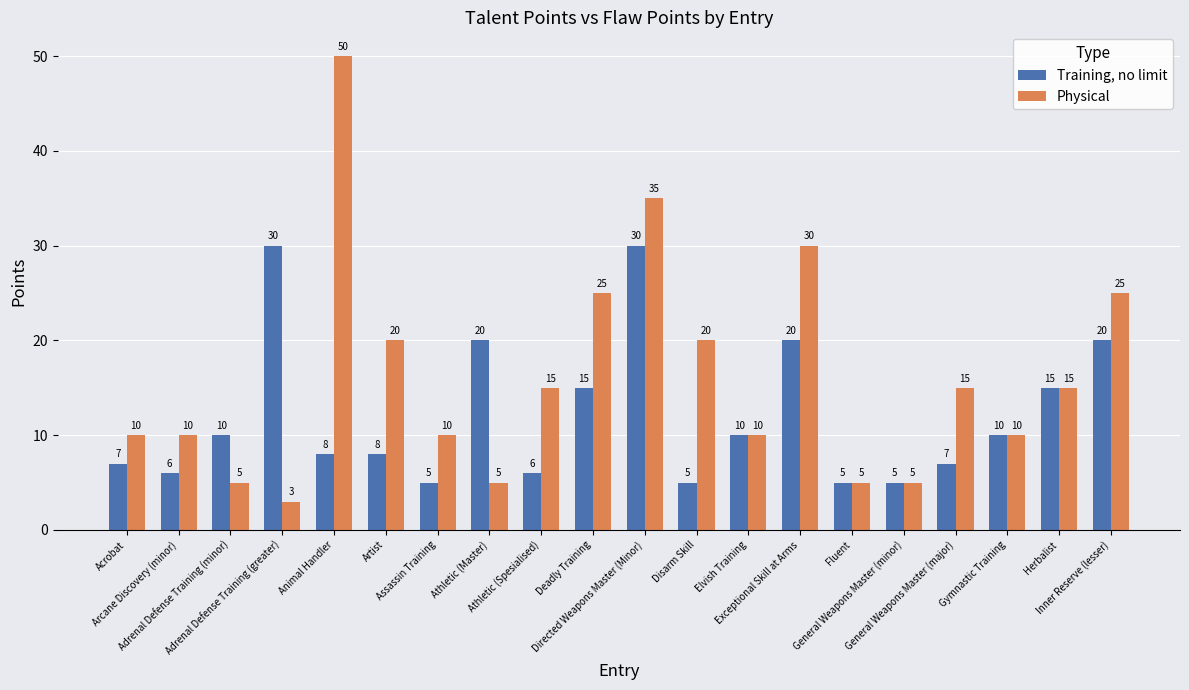

Reading left to right, what are all the values shown in this chart?

Training, no limit: 7	6	10	30	8	8	5	20	6	15	30	5	10	20	5	5	7	10	15	20
Physical: 10	10	5	3	50	20	10	5	15	25	35	20	10	30	5	5	15	10	15	25